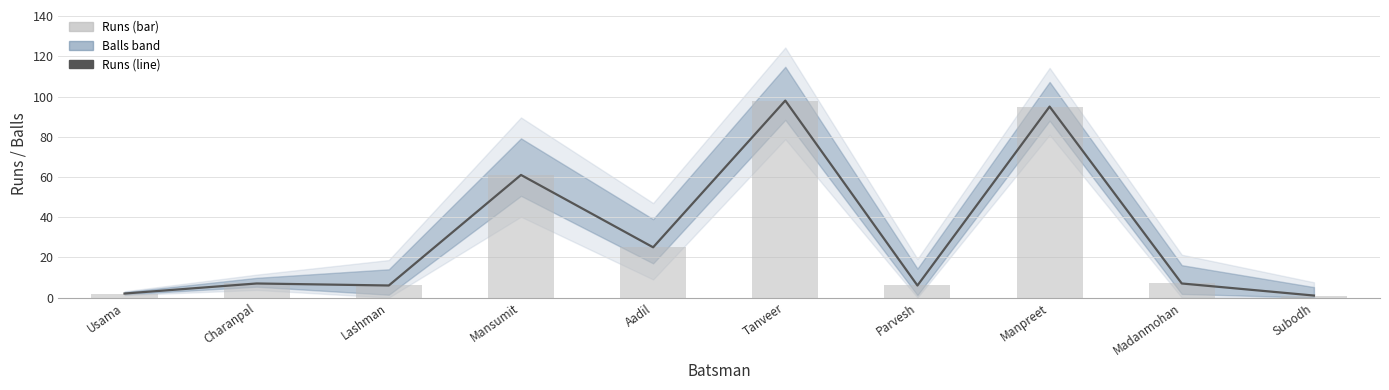

Which series has the largest range (max minus min)?

Runs (line)